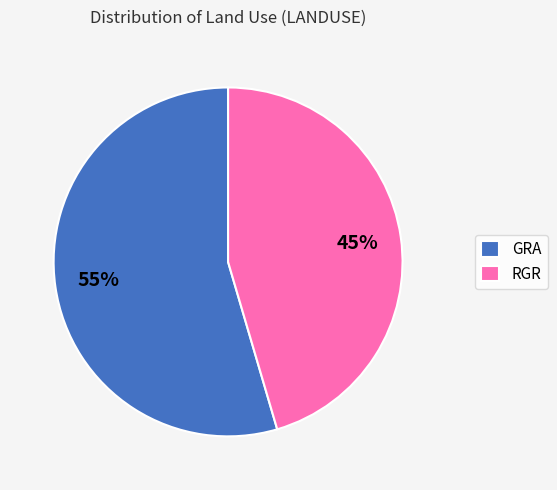

How many slices are in this pie chart?

2